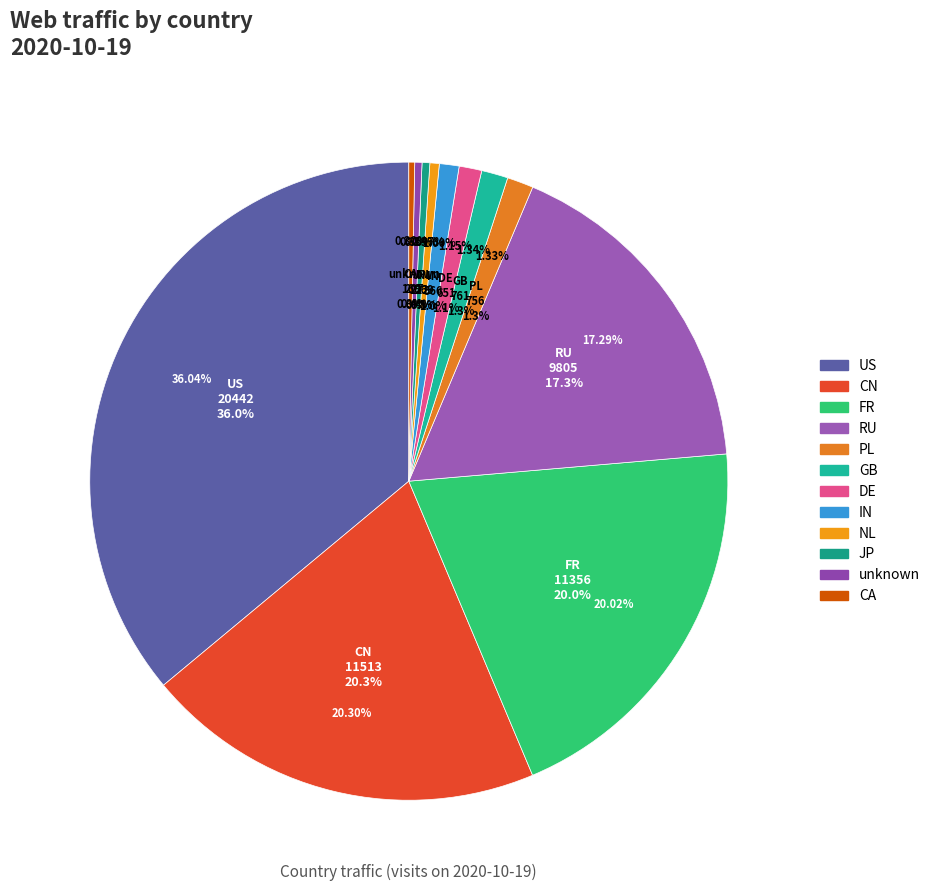

How many slices are in this pie chart?

12